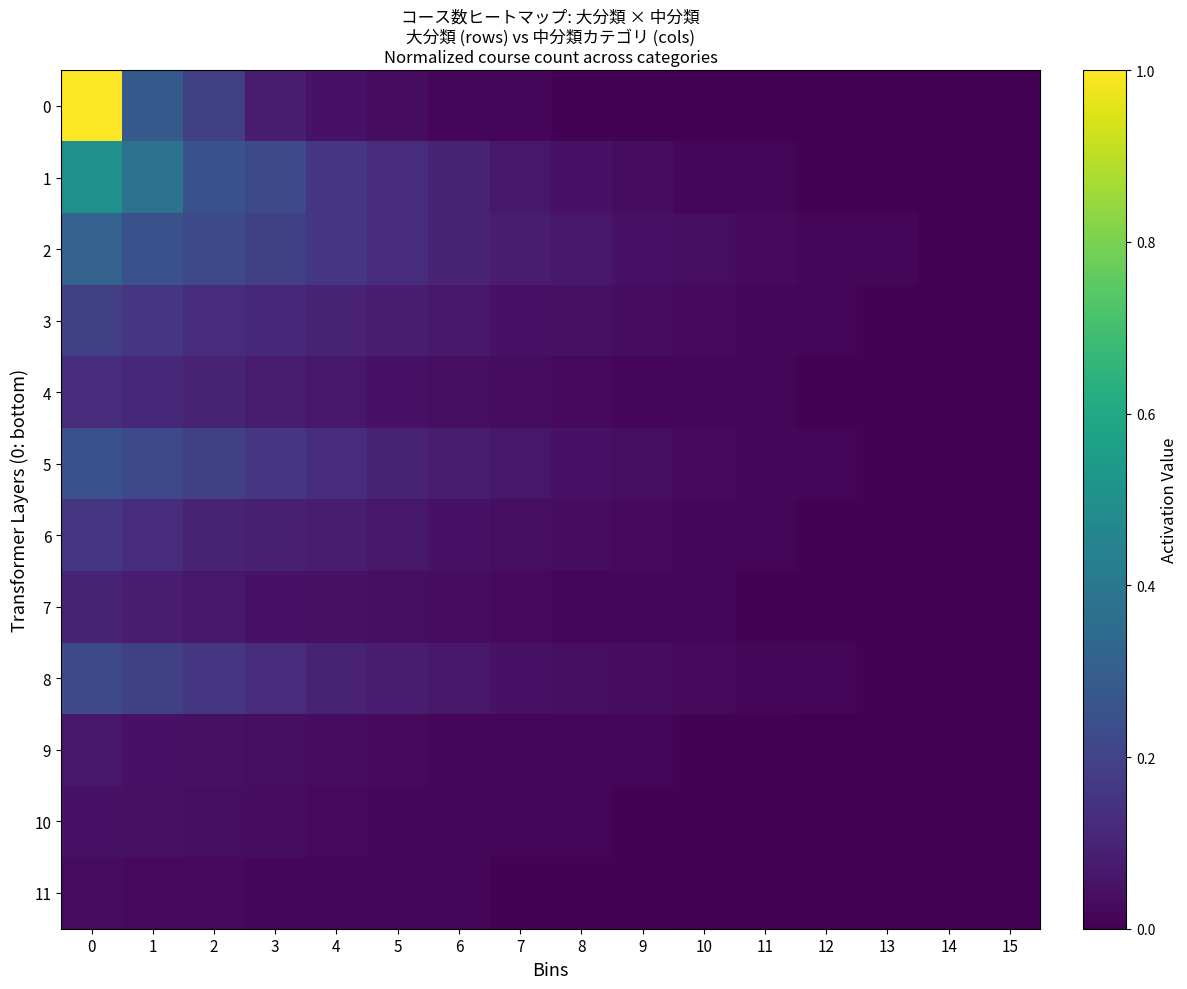

Which series has the largest total across all categories?

1